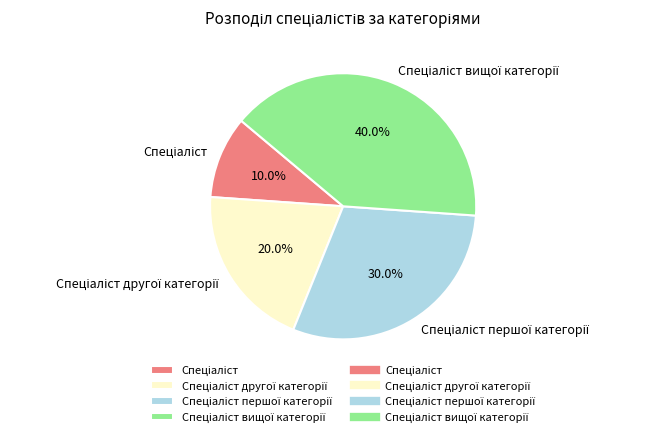

Is there any slice that represents more than half of the pie?

No